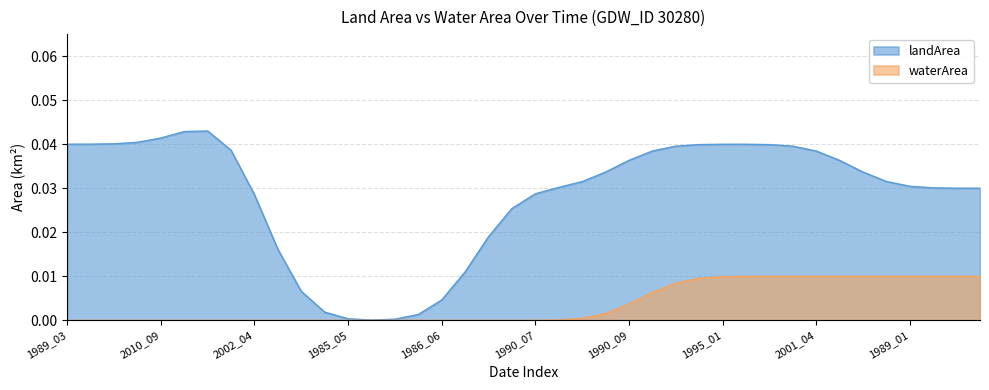

Rank the categories by value from highest to lowest.

1998_04, 2001_04, 2009_12, 1987_11, 1987_12, 1989_01, 1993_02, 1998_03, 1999_11, 1995_04, 1995_03, 1995_01, 1992_02, 1991_04, 1988_01, 1990_09, 1992_07, 1992_06, 1992_05, 1990_07, 1990_06, 1989_03, 1990_03, 1990_04, 2000_02, 2010_09, 2017_02, 1988_02, 1992_03, 2002_04, 1984_05, 1984_06, 1984_07, 1985_05, 1985_06, 1985_07, 1986_05, 1986_06, 1986_07, 1990_05